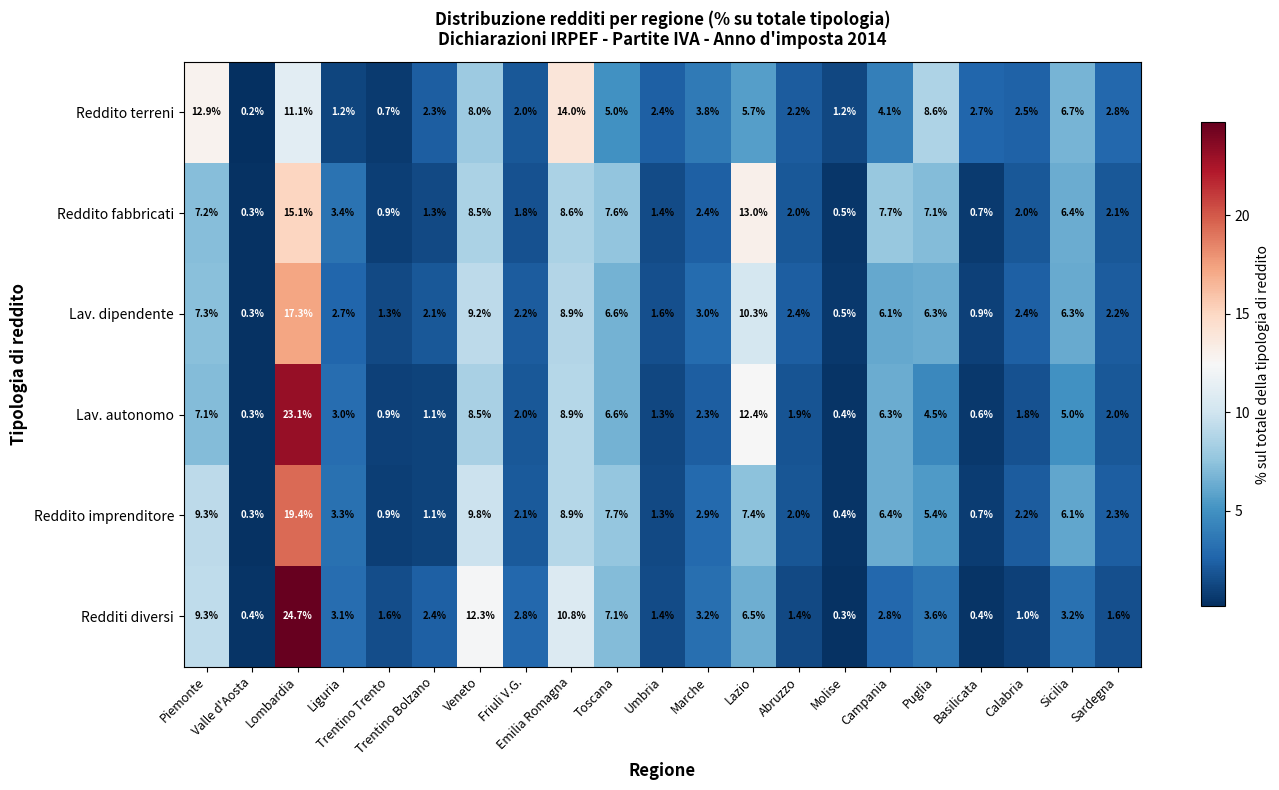

What is the maximum value for Lav. autonomo?

23.1